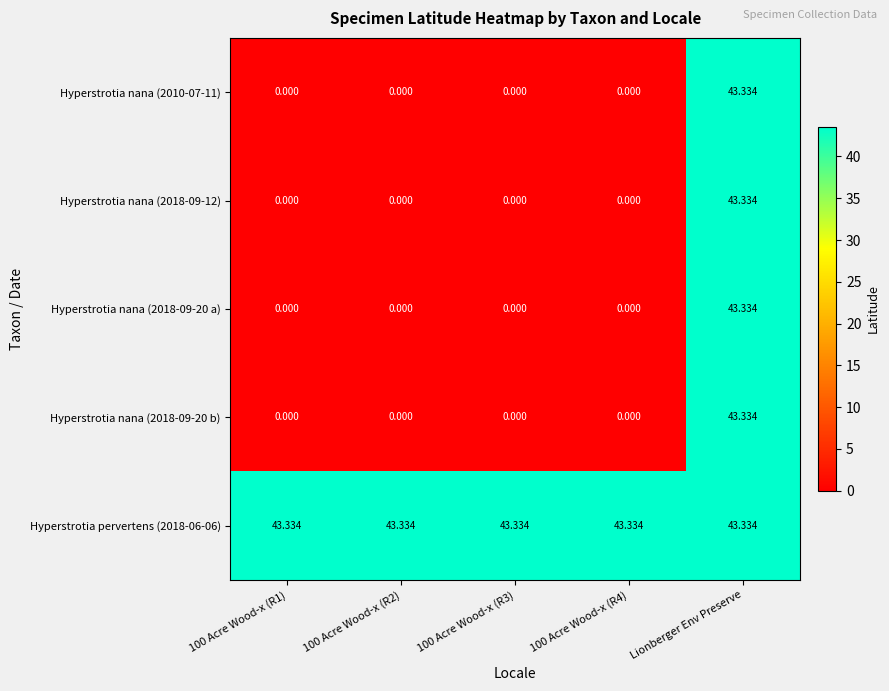

How many categories are shown in the chart?

5